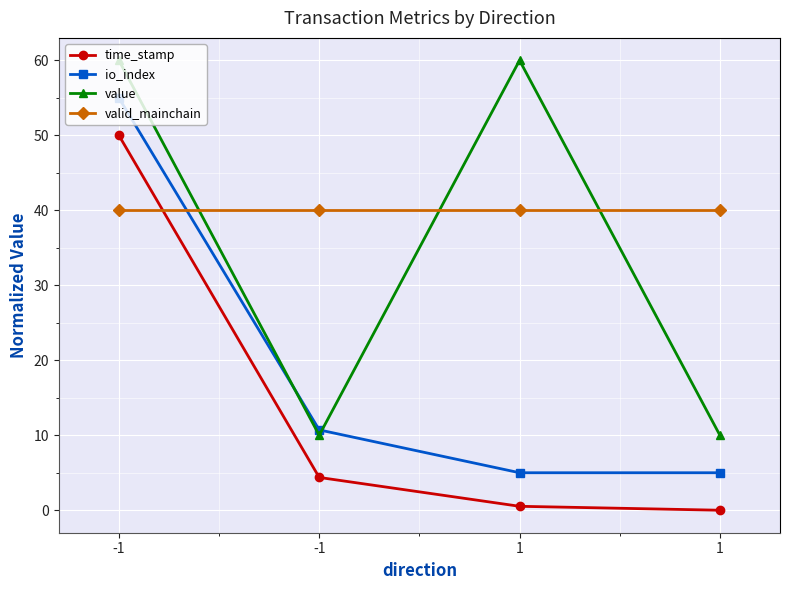

Rank the categories by valid_mainchain value from highest to lowest.

-1, -1, 1, 1